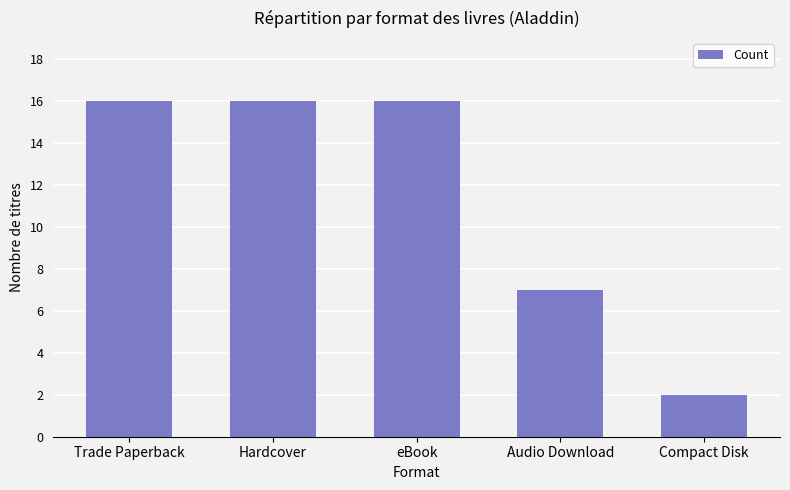

The chart shows a value of 26 at eBook. True or false?

False